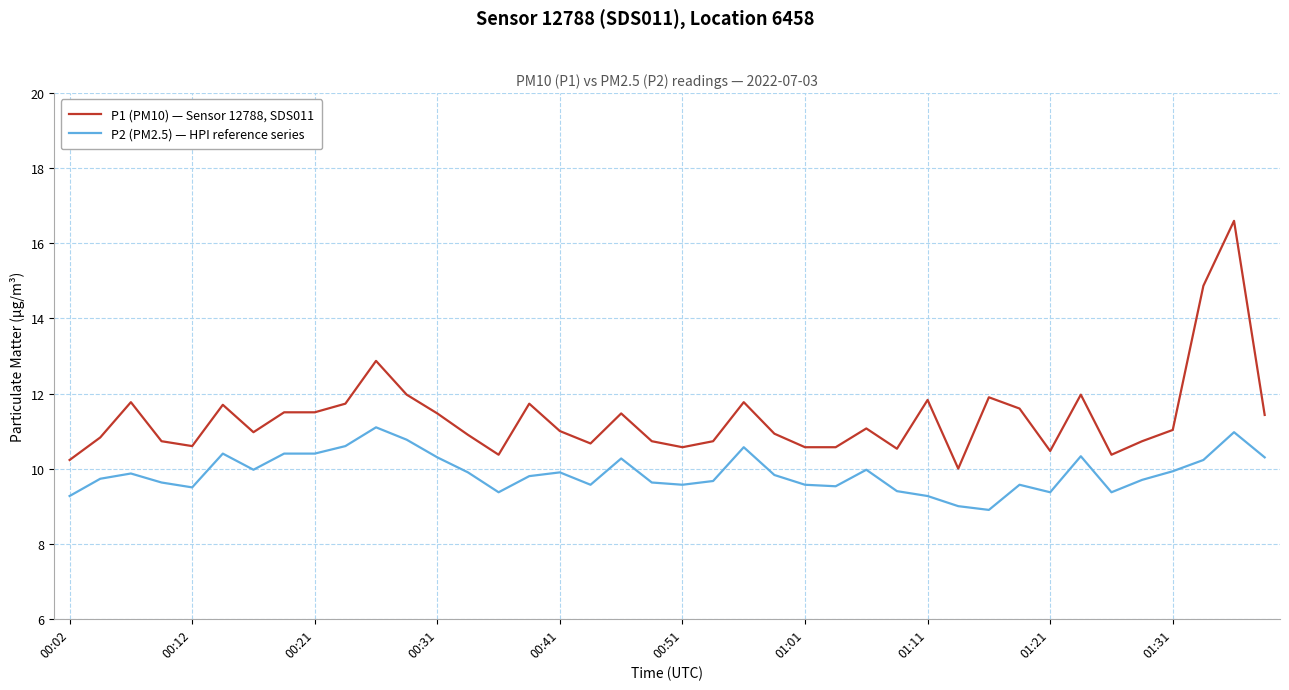

True or false: P1 (PM10) — Sensor 12788, SDS011 and P2 (PM2.5) — HPI reference series intersect in this chart.

False